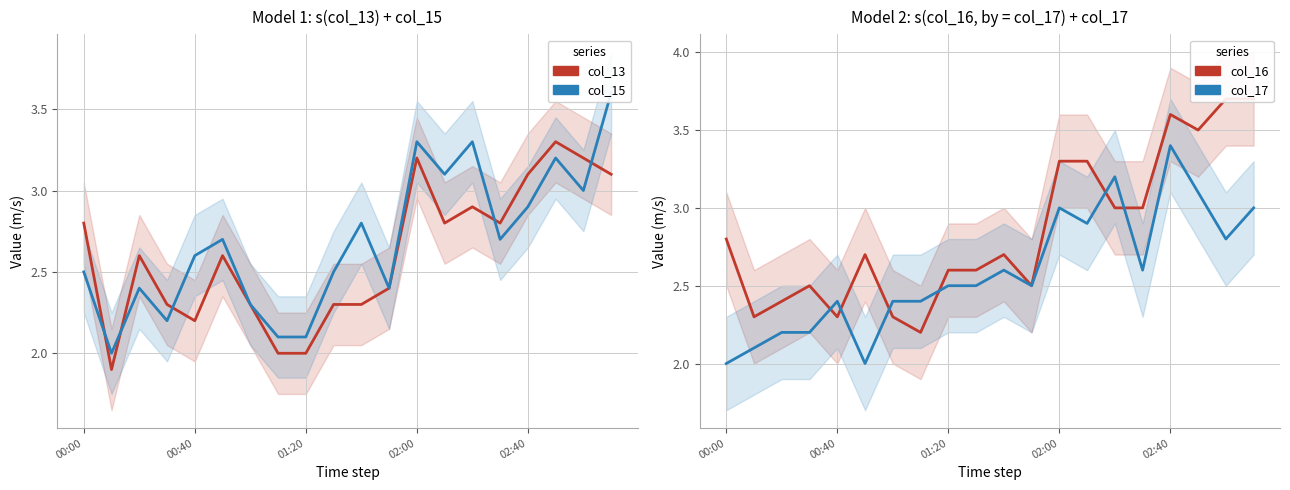

What is the average value of the col_17 series?

2.6